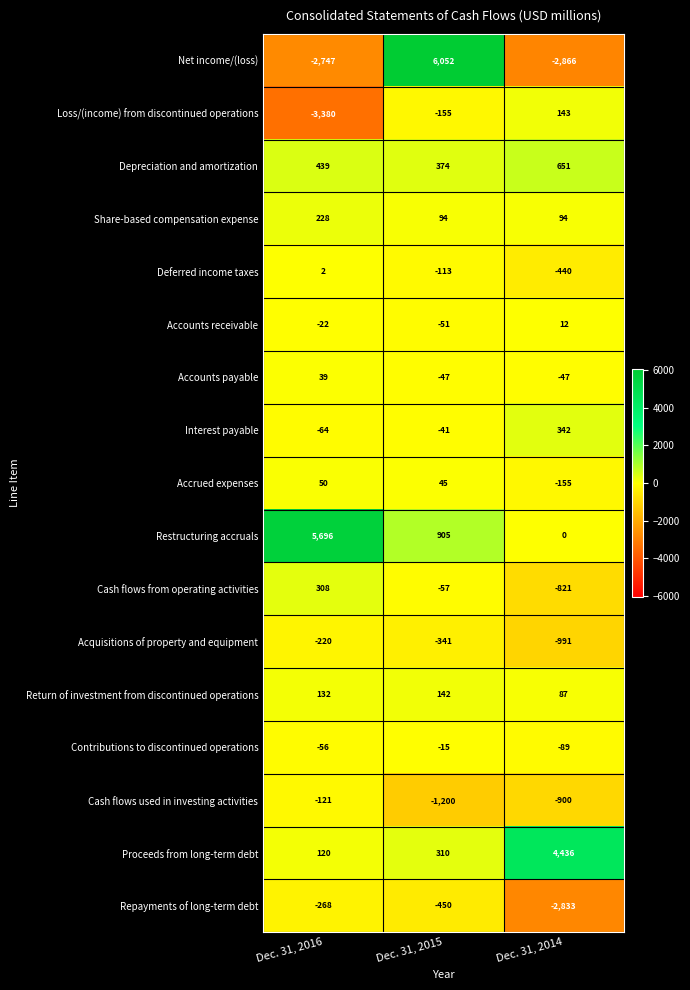

Which series has the largest total across all categories?

Restructuring accruals